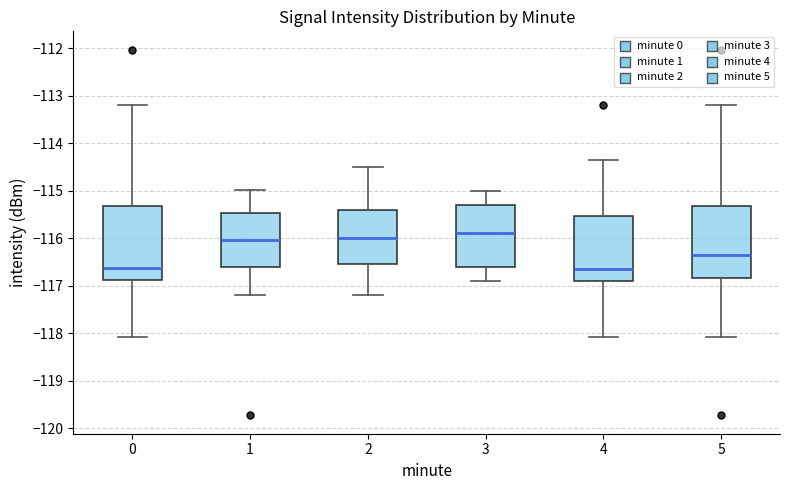

Reading left to right, read every box against the y-axis: the position of its median line, the range the box covers, and the ends of its whiskers. The values are not printed on the chart, so give them approximately, as read against the axis.

0: median -116.6, box -116.9 to -115.3, whiskers -118.1 to -113.2
1: median -116.0, box -116.6 to -115.5, whiskers -117.2 to -115.0
2: median -116.0, box -116.5 to -115.4, whiskers -117.2 to -114.5
3: median -115.9, box -116.6 to -115.3, whiskers -116.9 to -115.0
4: median -116.7, box -116.9 to -115.5, whiskers -118.1 to -114.4
5: median -116.3, box -116.8 to -115.3, whiskers -118.1 to -113.2